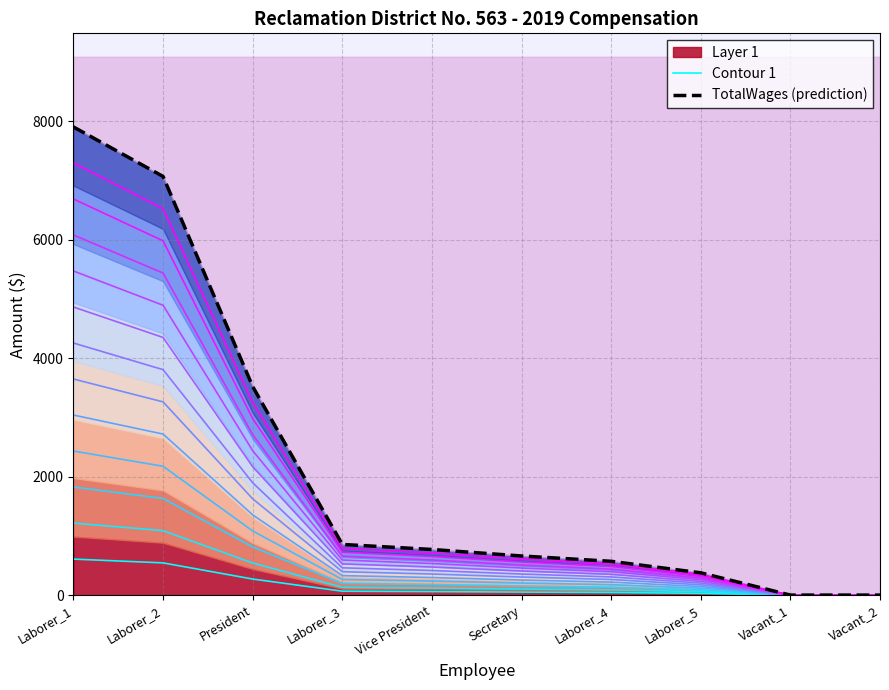

At which label is TotalWages (prediction) closest to 3950?

President